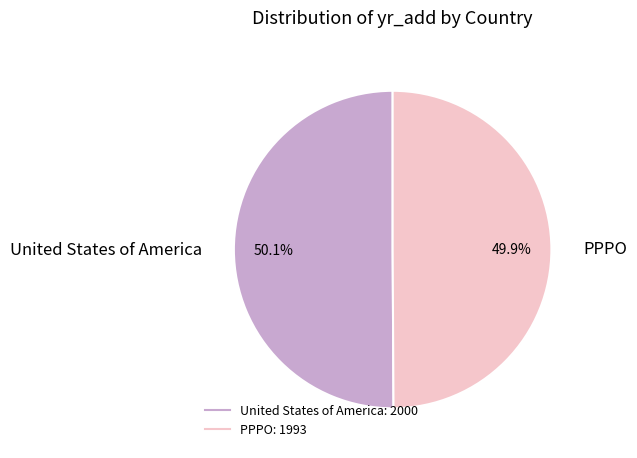

Is it true that PPPO is 41% of the pie?

False